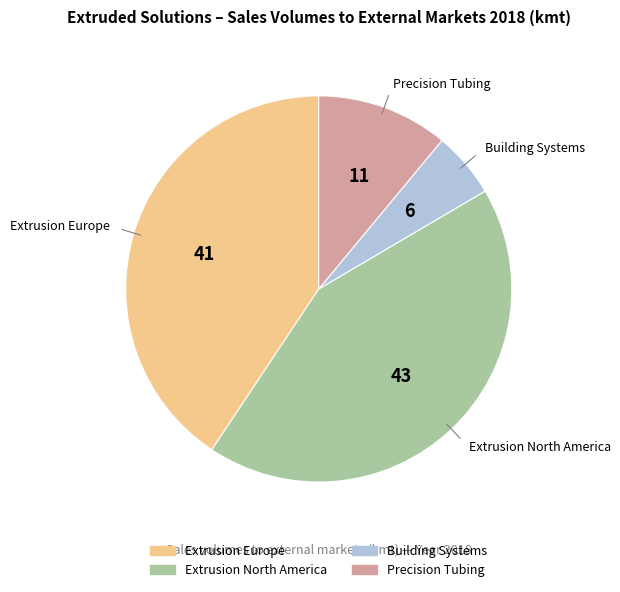

Which category has the smallest portion of the pie?

Building Systems